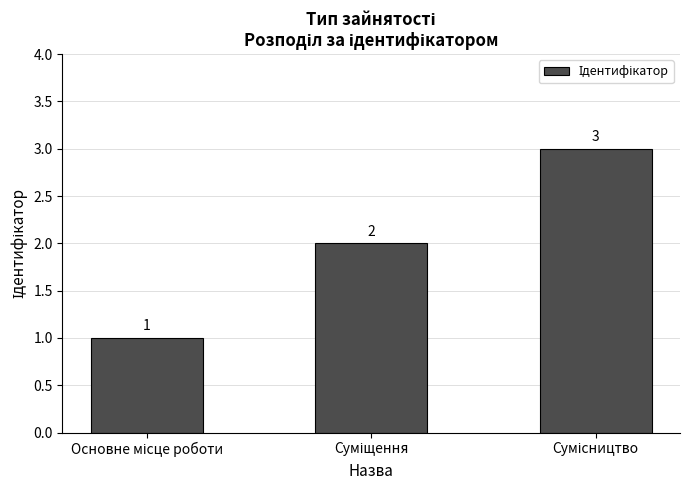

Count the values in the range 1 to 3.

3